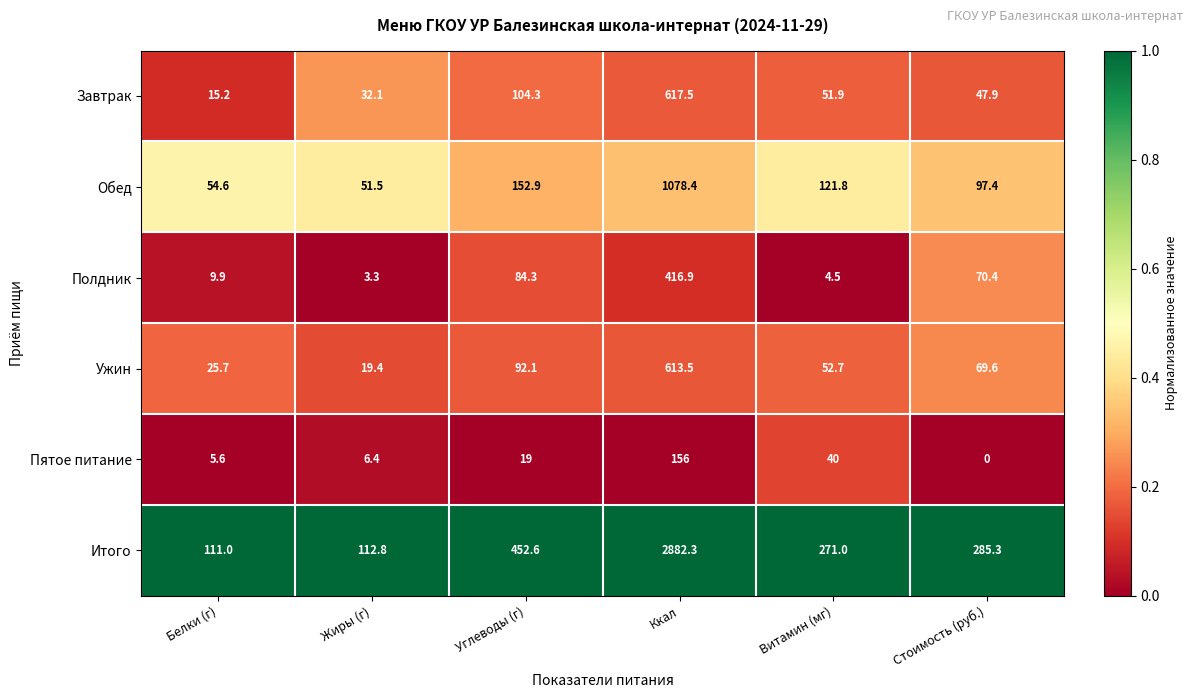

At which category does the chart reach its minimum across all series?

Стоимость (руб.)